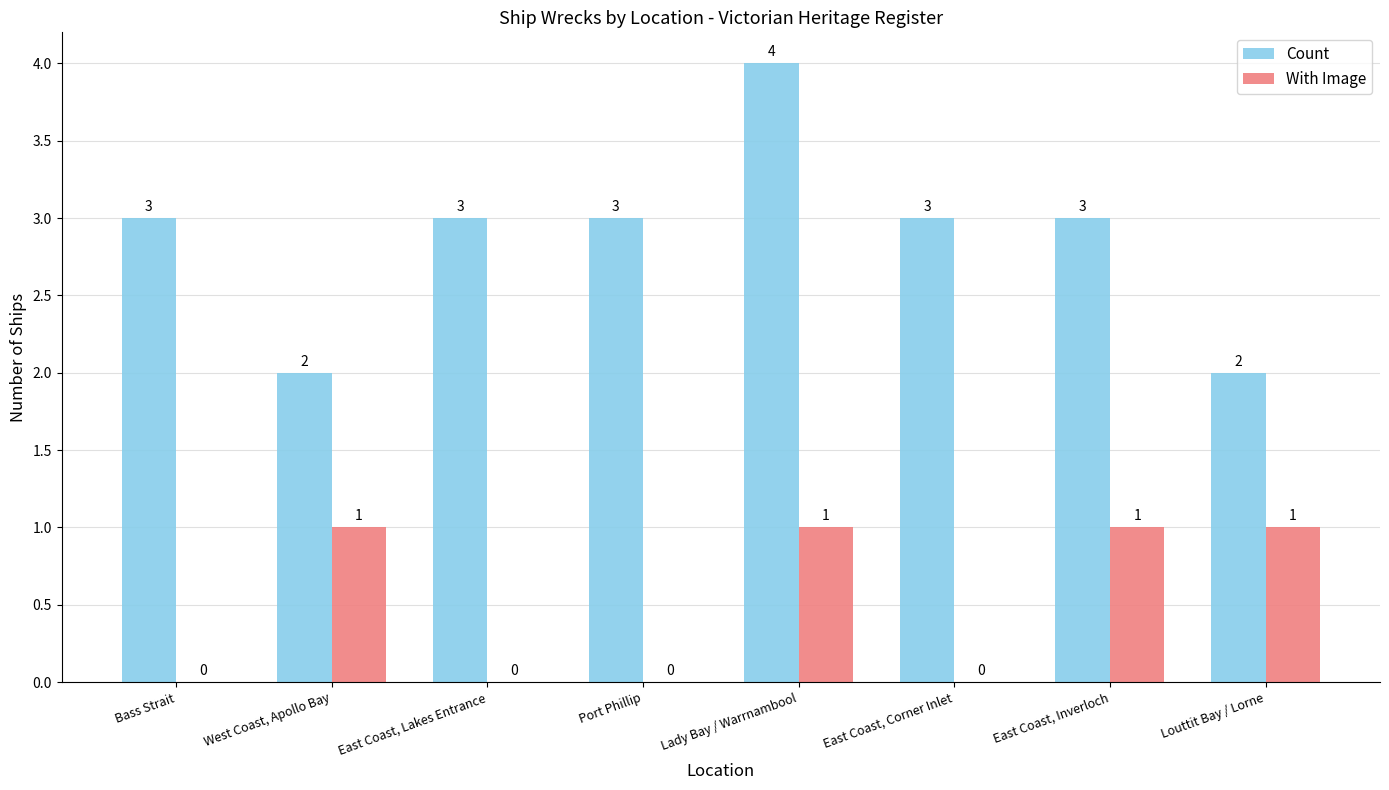

Is it true that Count equals 3 at East Coast, Inverloch?

True